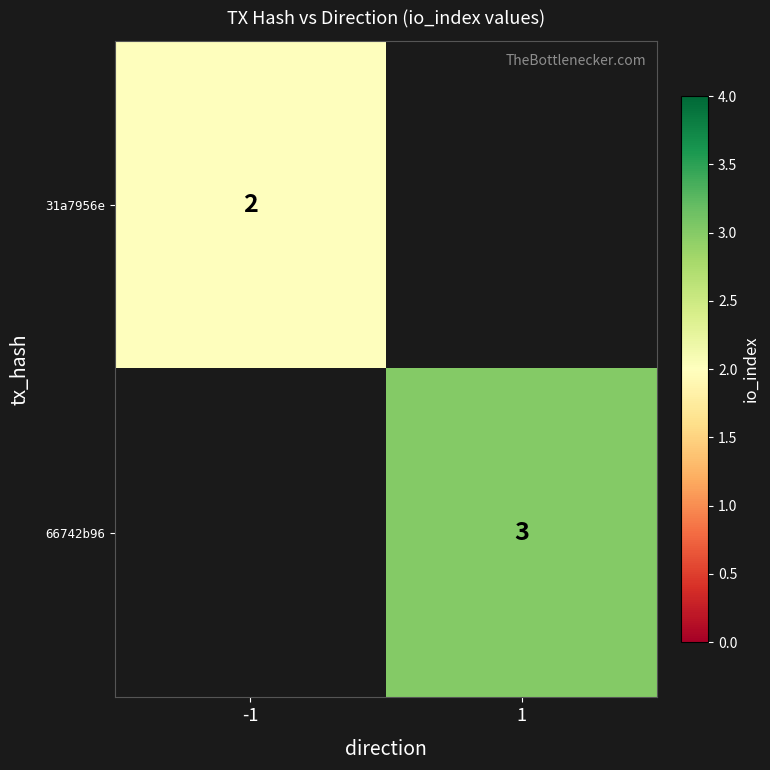

Which category has the highest value across all series?

1